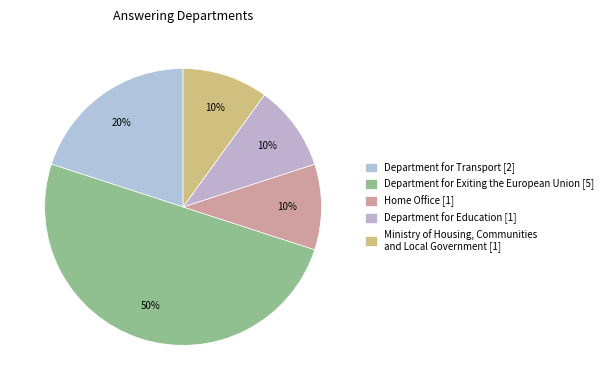

Combined, what portion of the pie is Home Office and Ministry of Housing, Communities and Local Government?

20.0%